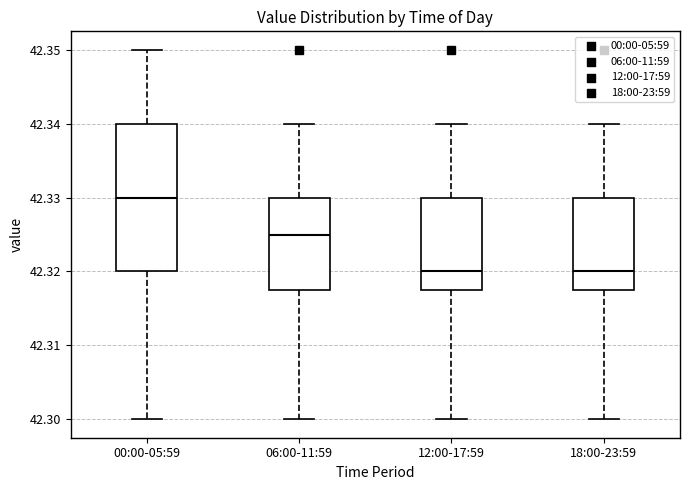

Reading left to right, read every box against the y-axis: the position of its median line, the range the box covers, and the ends of its whiskers. The values are not printed on the chart, so give them approximately, as read against the axis.

00:00-05:59: median 42.330, box 42.320 to 42.340, whiskers 42.300 to 42.350
06:00-11:59: median 42.325, box 42.318 to 42.330, whiskers 42.300 to 42.340
12:00-17:59: median 42.320, box 42.318 to 42.330, whiskers 42.300 to 42.340
18:00-23:59: median 42.320, box 42.318 to 42.330, whiskers 42.300 to 42.340